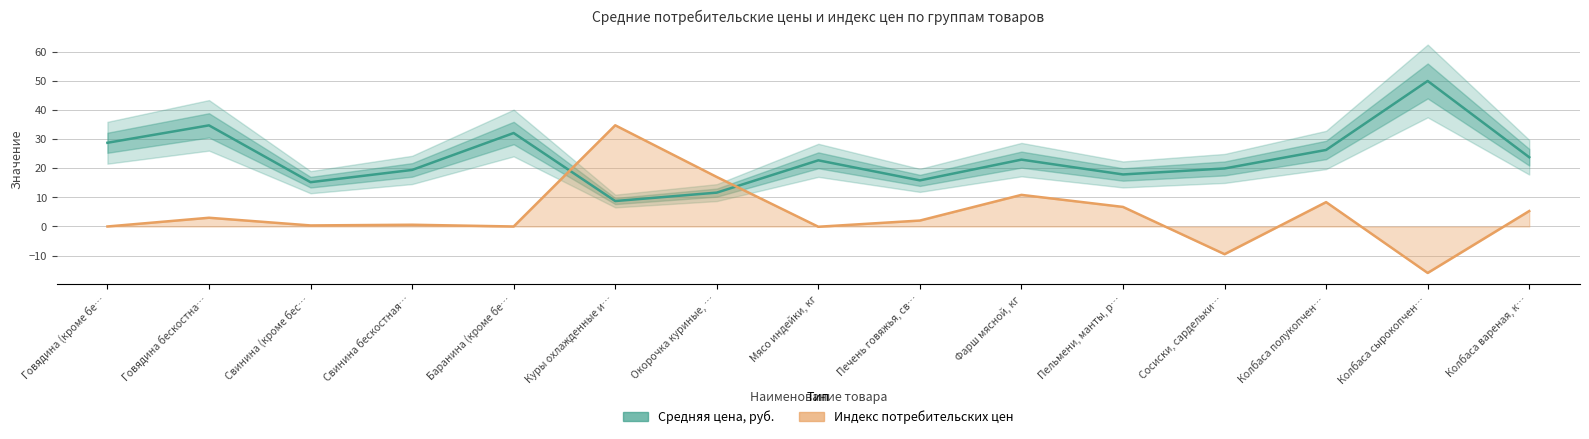

What is the spread (max minus min) of values at Колбаса полукопчен…?

17.9